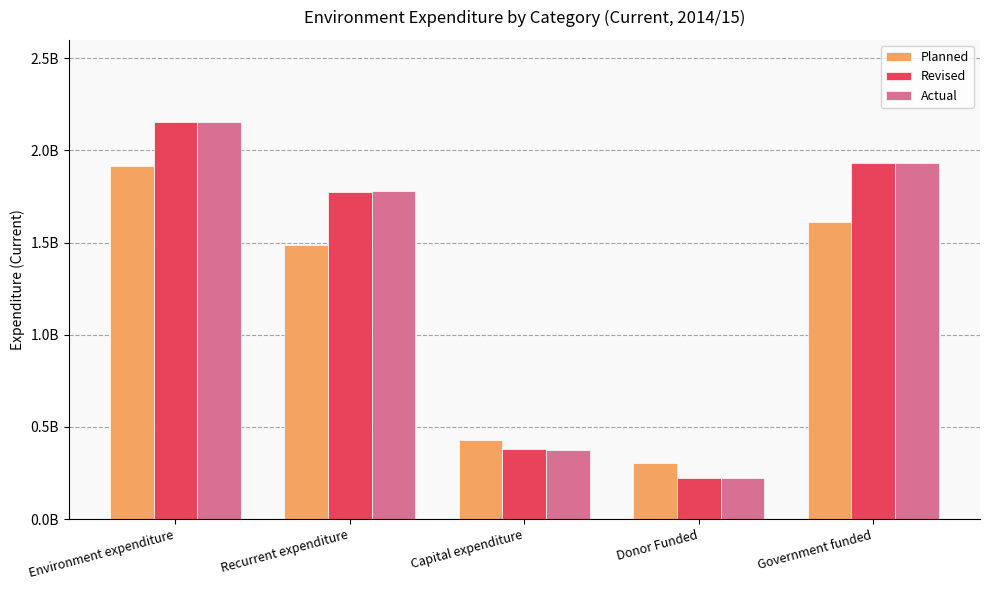

Which series has the widest spread of values?

Revised